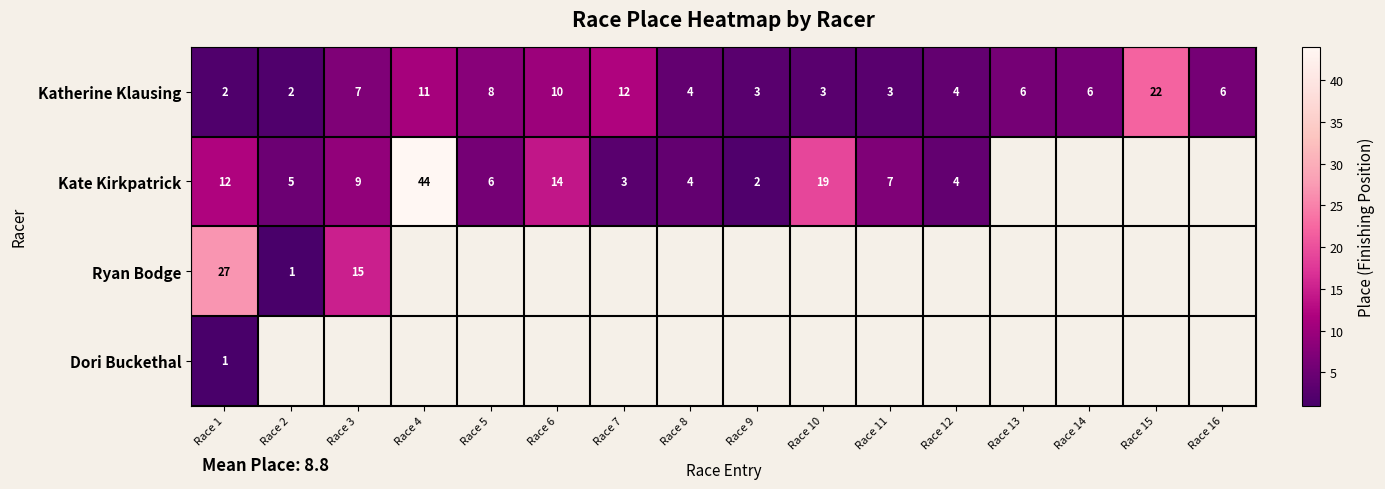

What is the spread (max minus min) of values at Race 6?

4.0